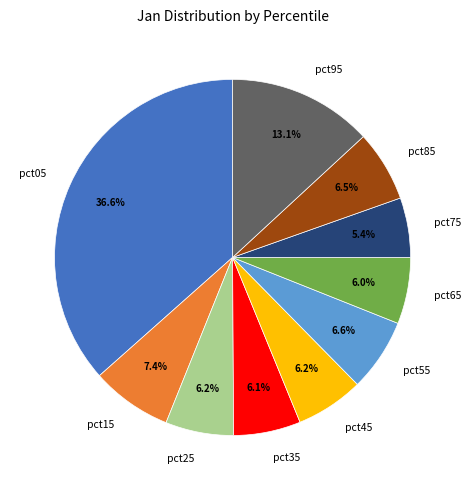

How many slices are in this pie chart?

10